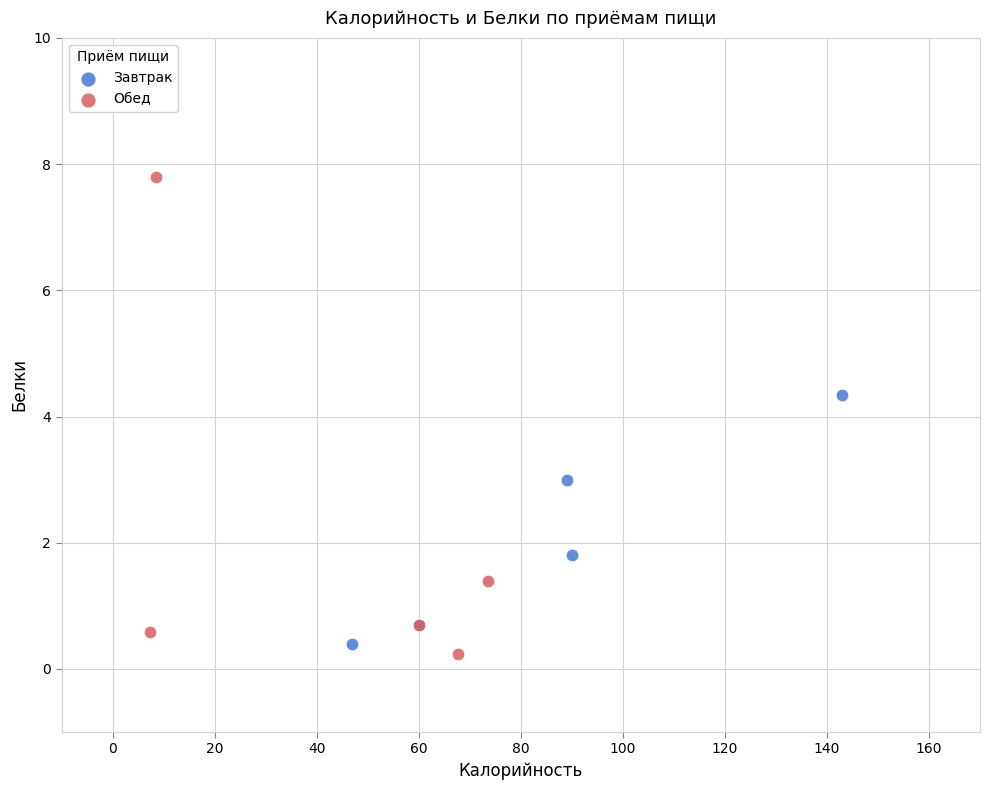

Which series contains the highest Y value?

Обед